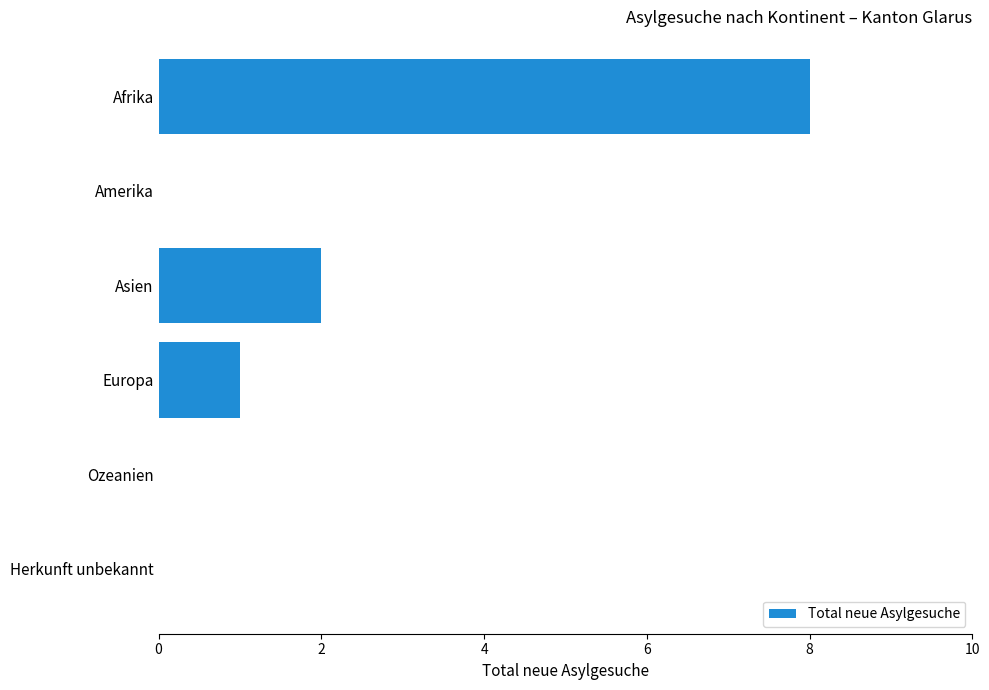

Where is the data nearest to the value 4?

Asien